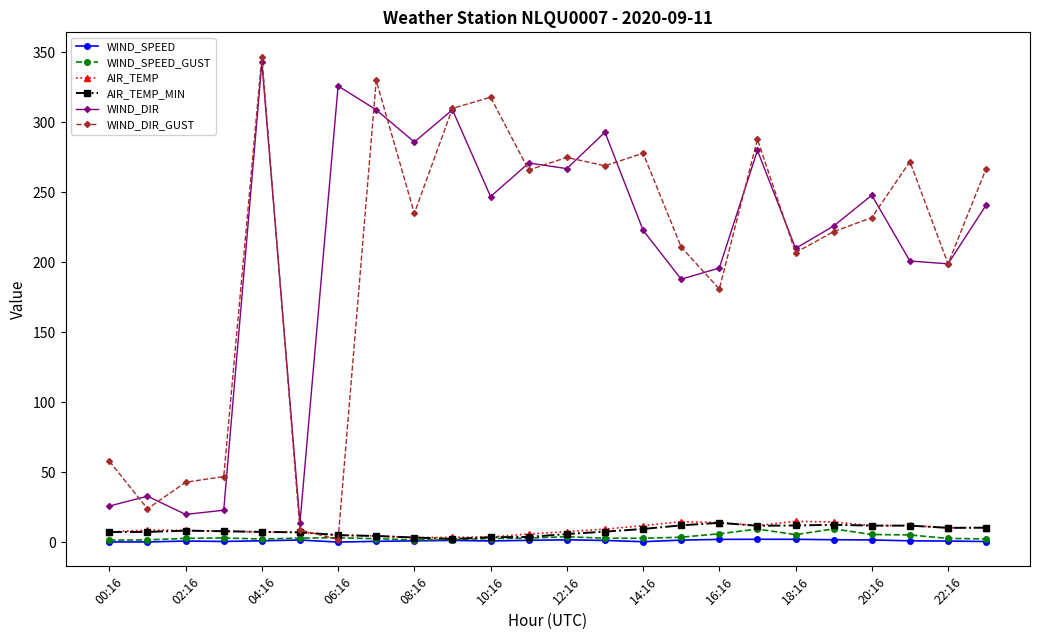

What is the maximum value for WIND_DIR?

343.0